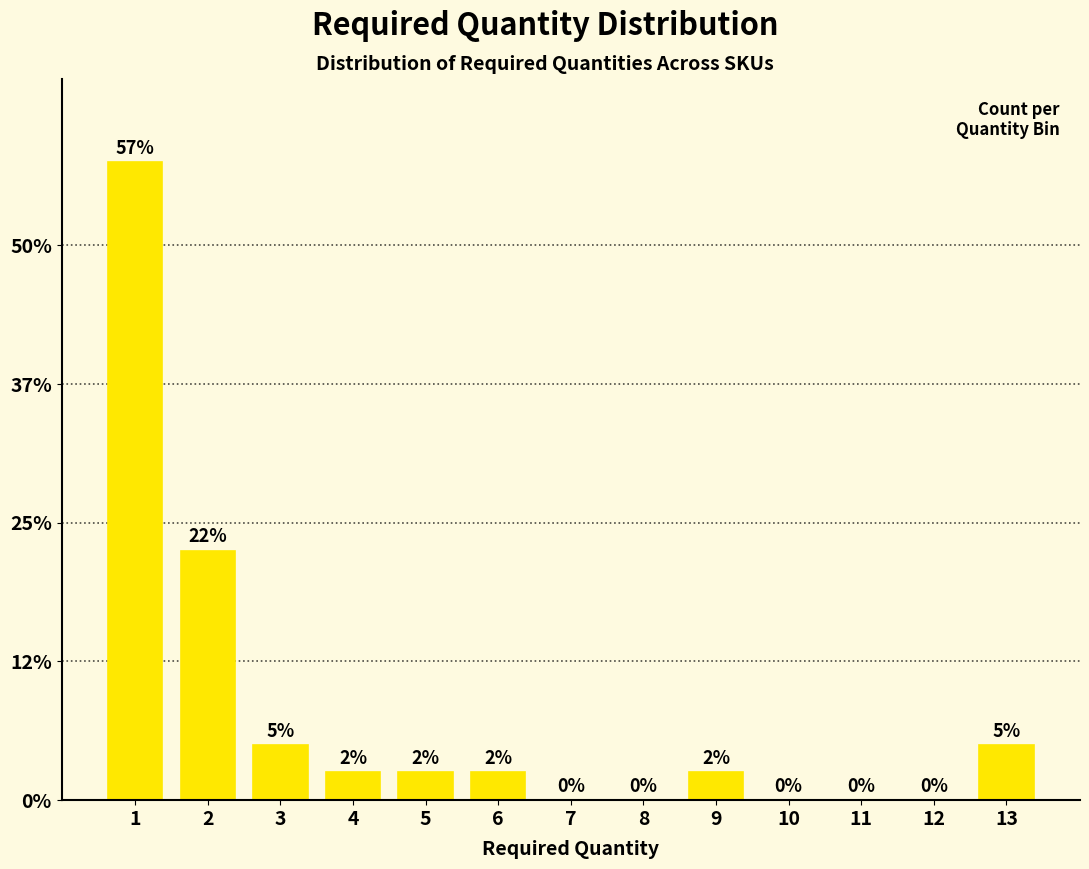

Are the bars horizontal?

No